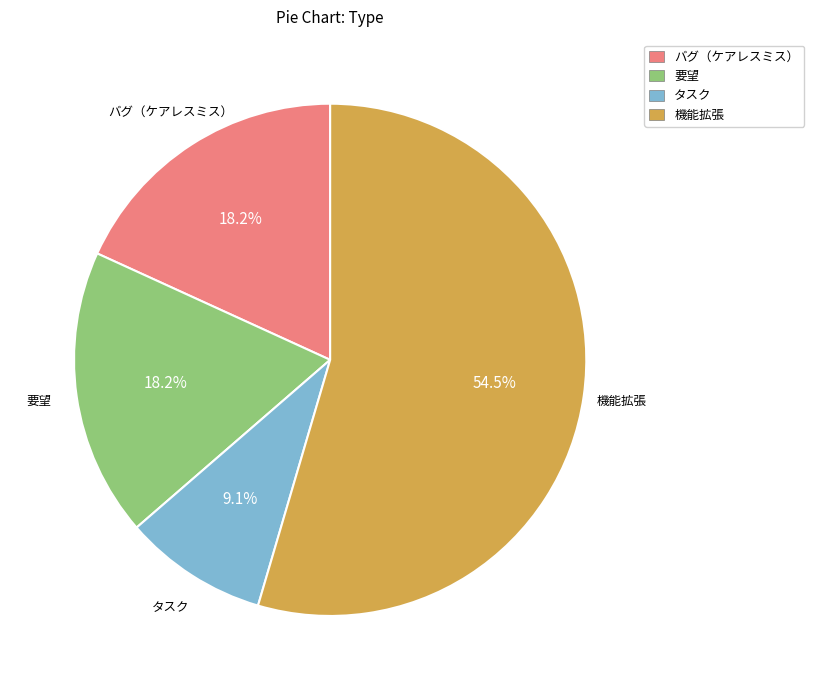

To the nearest percent, what is the average slice percentage?

25%